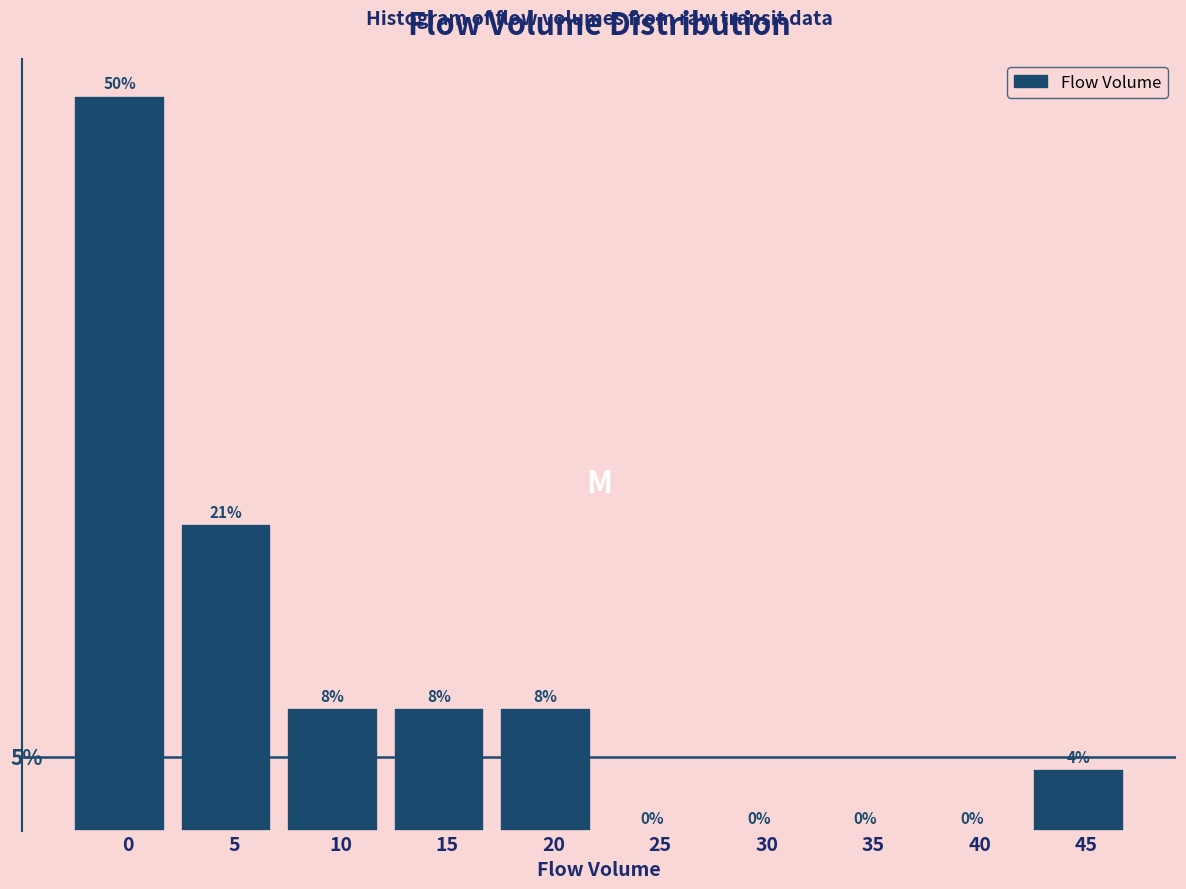

Are the bars horizontal?

No